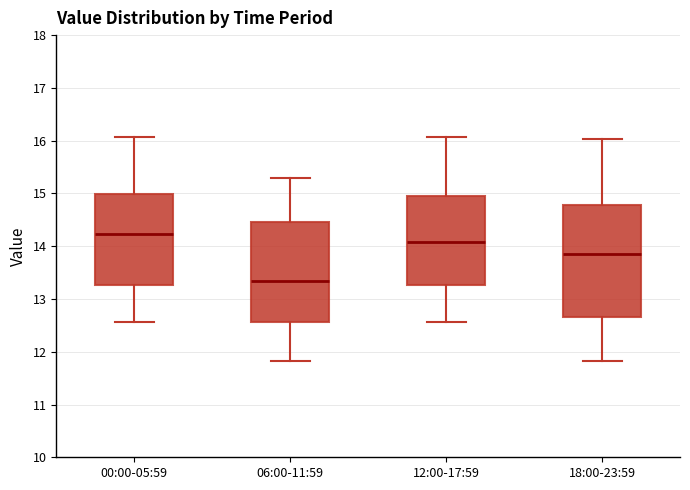

Reading left to right, transcribe this box plot: for each box, give where its median line is, the range the box spans, and where its two whiskers end, as read against the y-axis. The values are not printed on the chart, so give them approximately, as read against the axis.

00:00-05:59: median 14.2, box 13.3 to 15.0, whiskers 12.6 to 16.1
06:00-11:59: median 13.3, box 12.6 to 14.5, whiskers 11.8 to 15.3
12:00-17:59: median 14.1, box 13.3 to 15.0, whiskers 12.6 to 16.1
18:00-23:59: median 13.9, box 12.7 to 14.8, whiskers 11.8 to 16.0